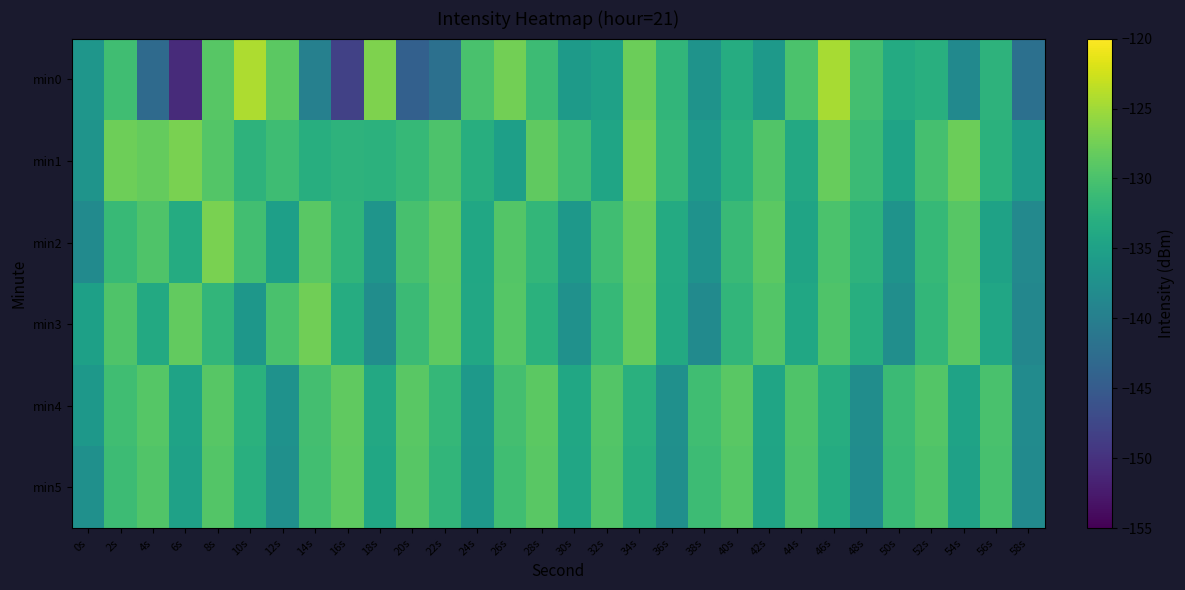

Count the number of data series in this chart.

6